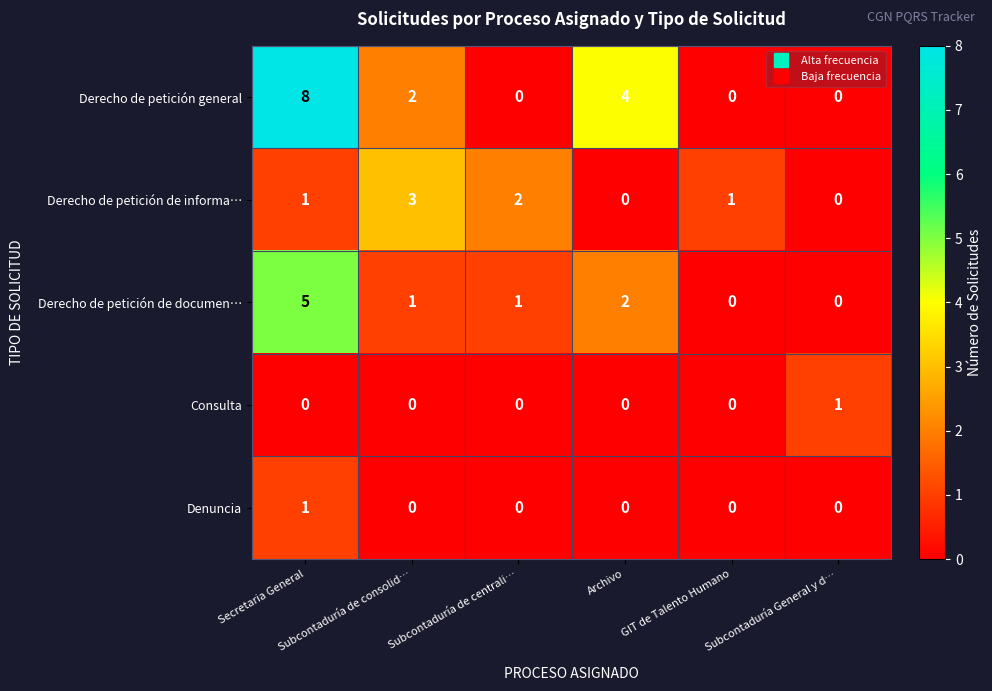

Count the number of categories in the chart.

6